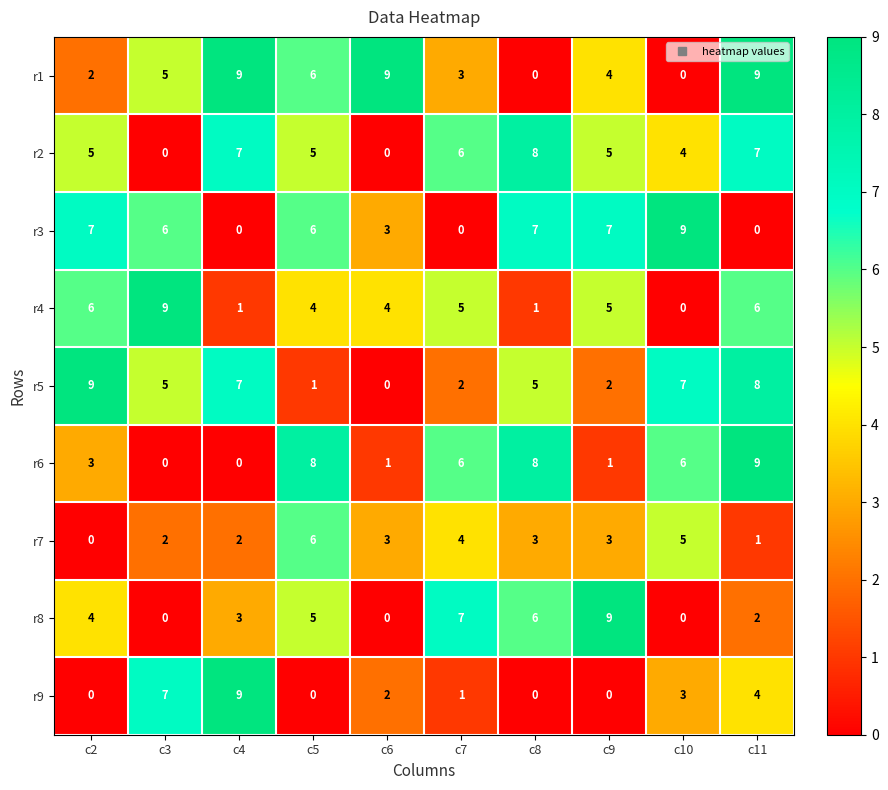

True or false: r1 has a value of 7 at c9.

False